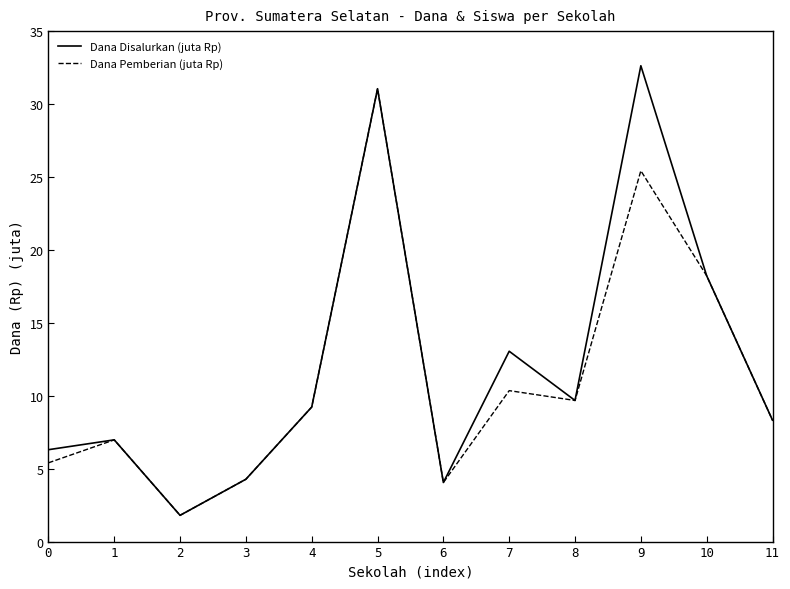

At which label is Dana Disalurkan (juta Rp) closest to 17?

10